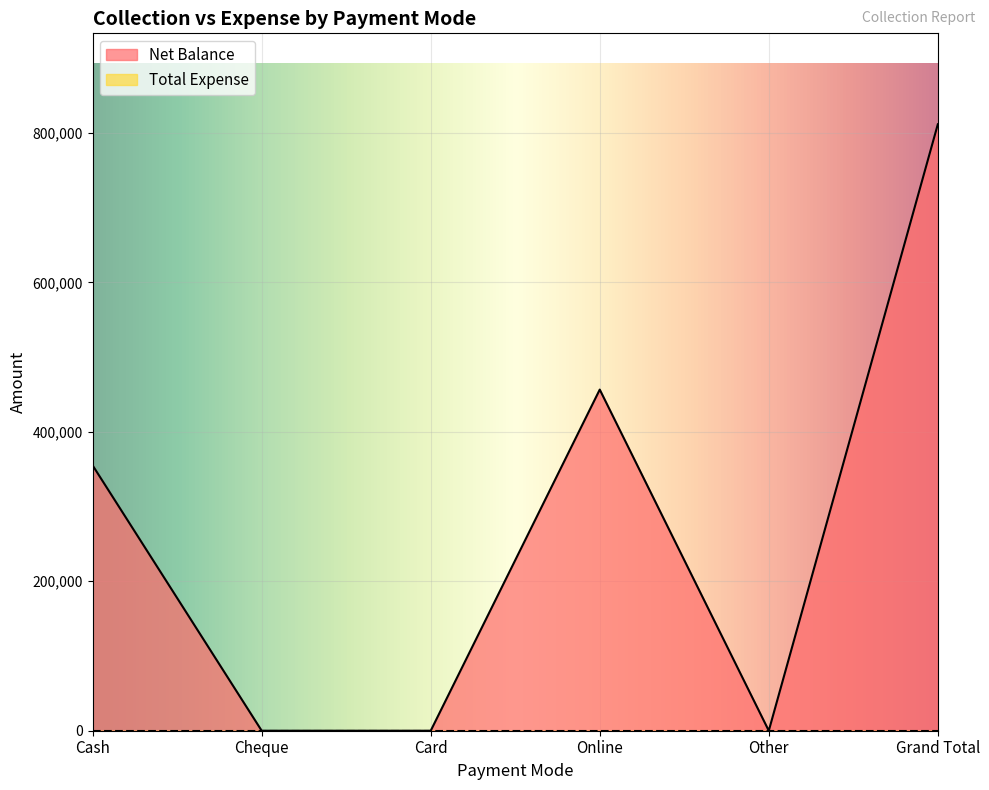

The value at Online is 820791. True or false?

False